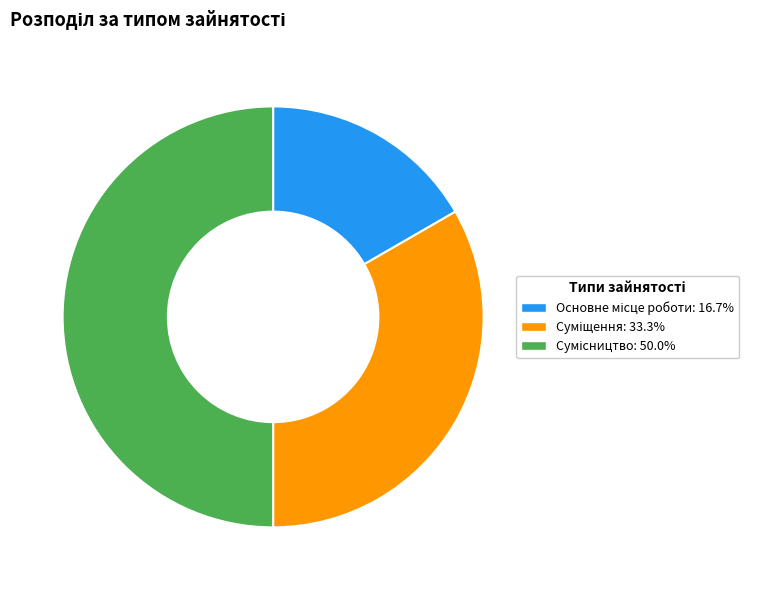

True or false: Сумісництво accounts for 50% of the total.

True